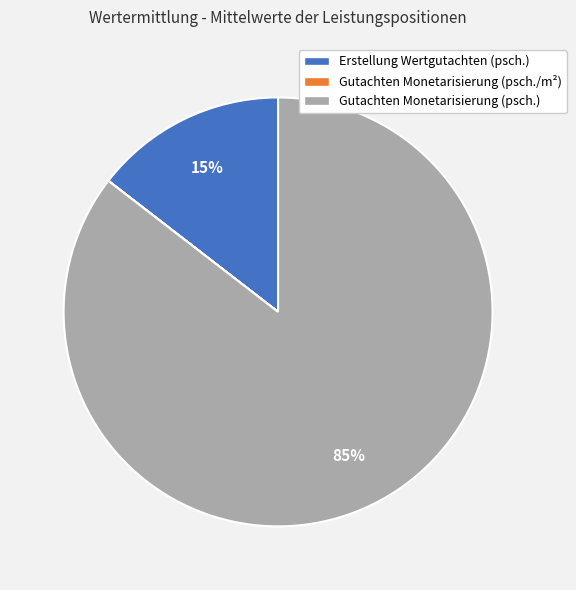

To the nearest percent, what is the combined percentage of Erstellung Wertgutachten (psch.) and Gutachten Monetarisierung (psch.)?

100%